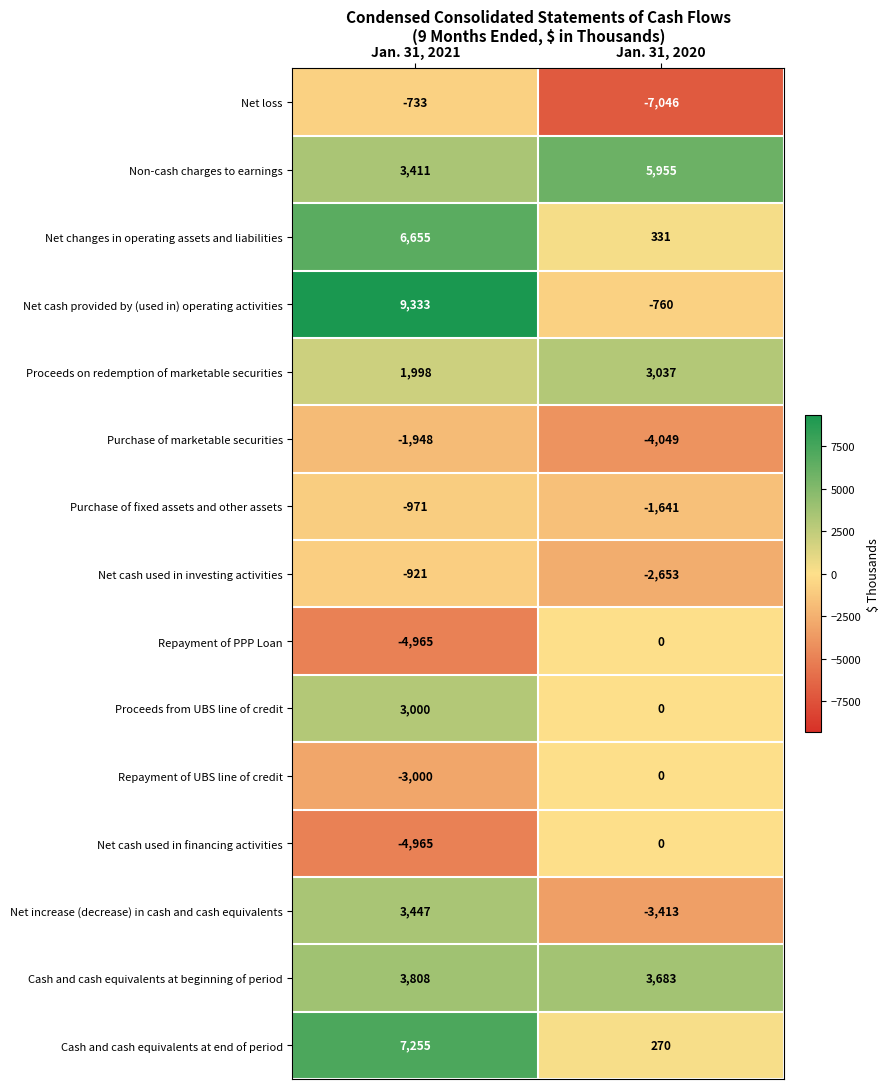

What is the spread (max minus min) of values at Jan. 31, 2021?

14298